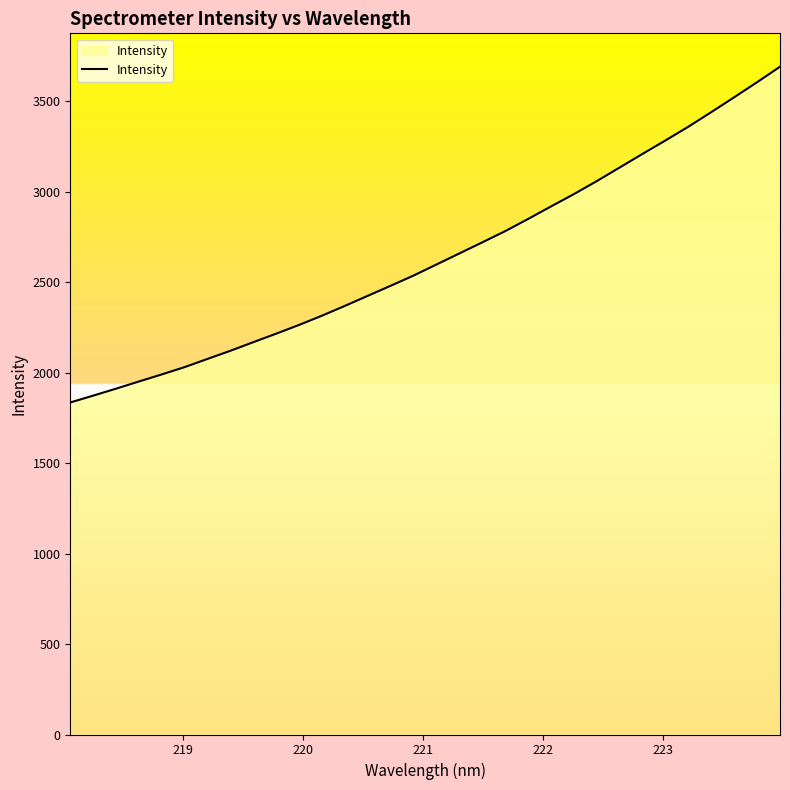

What is the difference between the maximum and minimum values?

1855.0